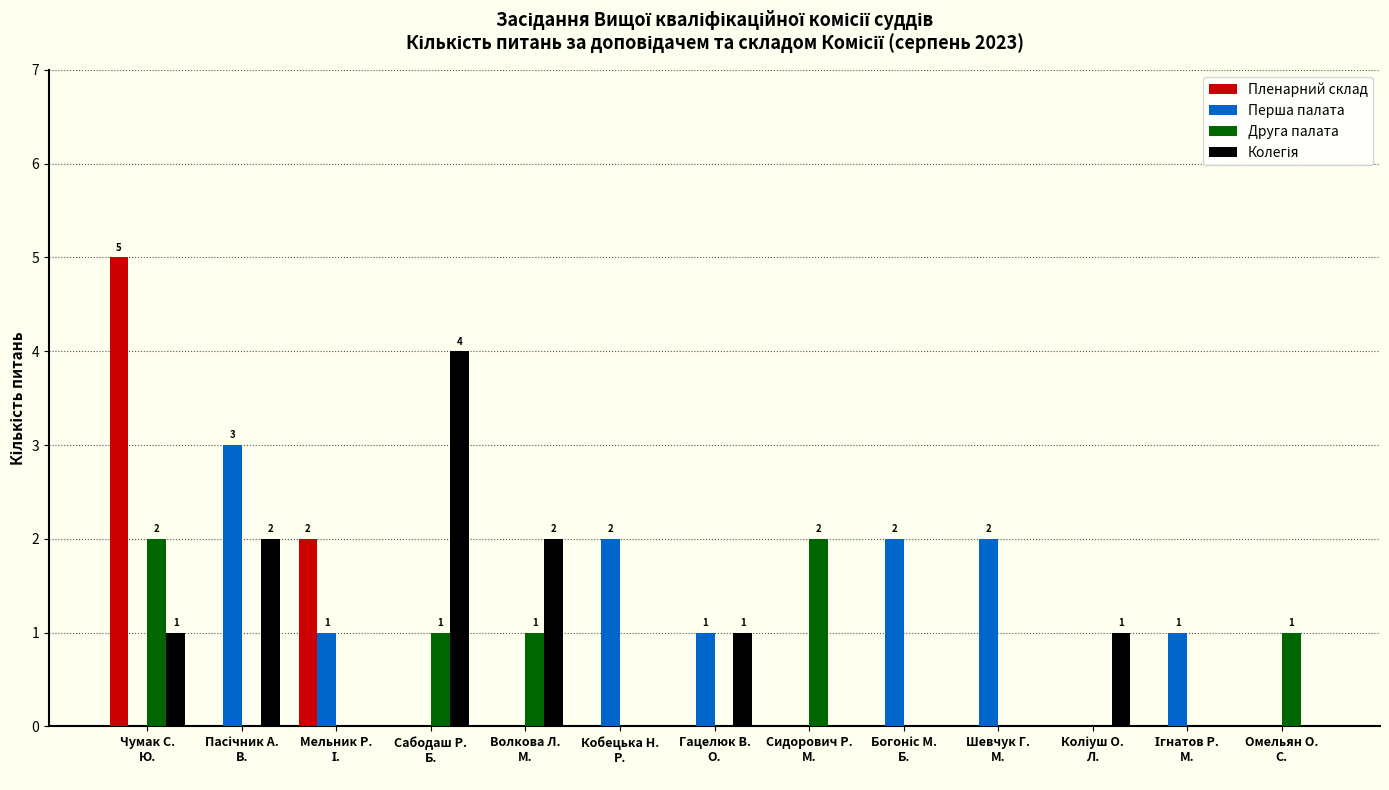

What is the average value of the Друга палата series?

1